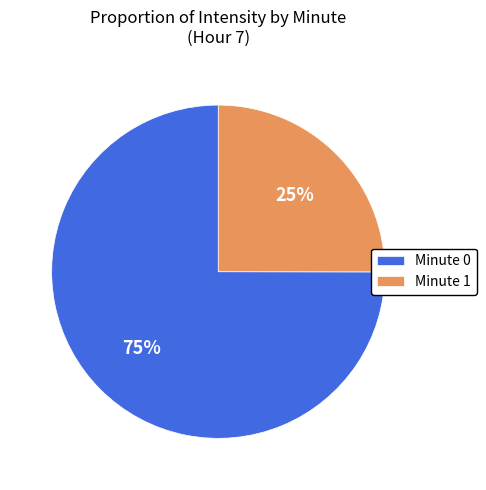

True or false: Minute 1 accounts for 11% of the total.

False